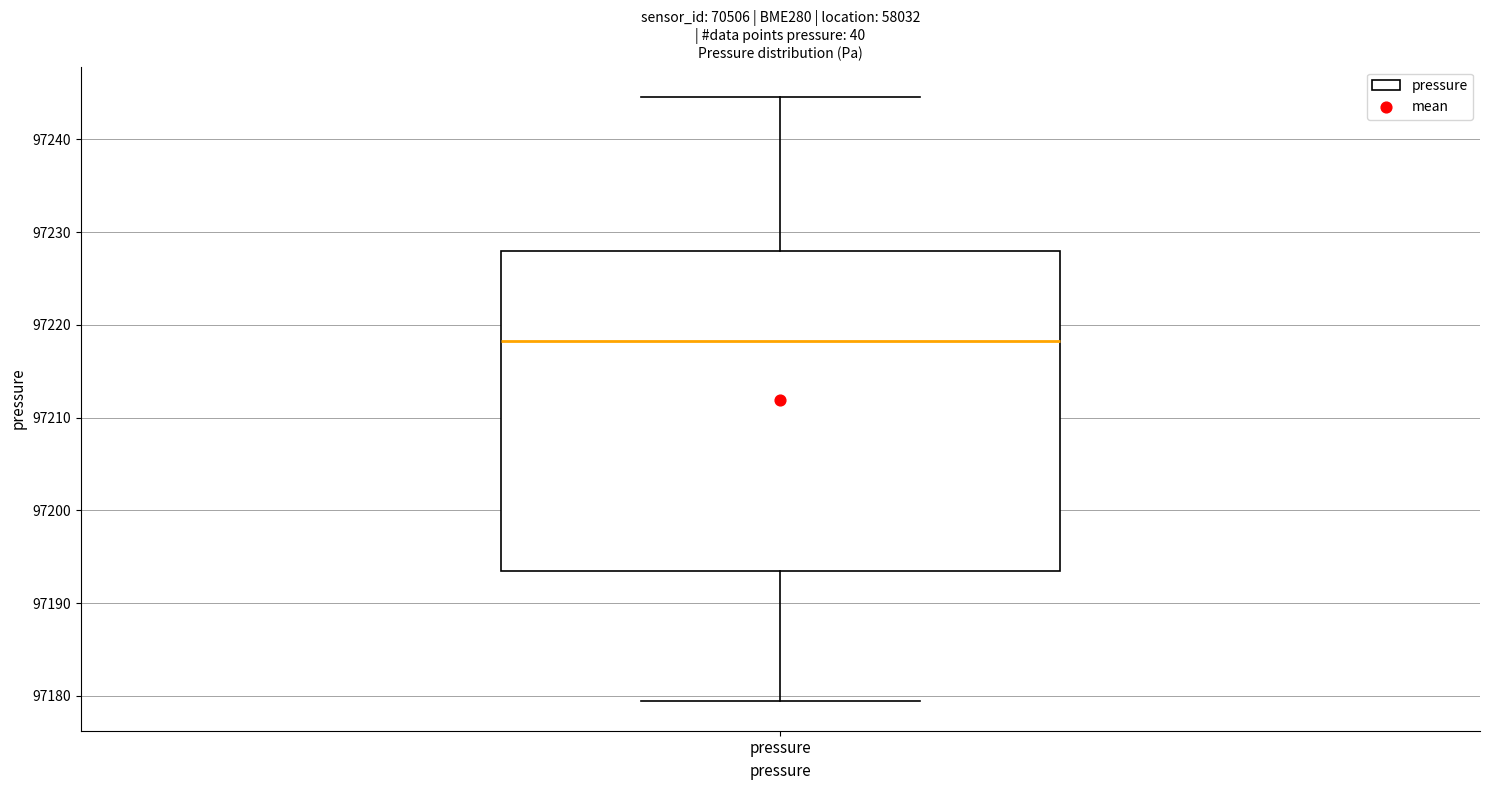

Transcribe this box plot: give where the median line is, the range the box spans, and where the two whiskers end, as read against the y-axis. The values are not printed on the chart, so give them approximately, as read against the axis.

median 97218, box 97194 to 97228, whiskers 97180 to 97245